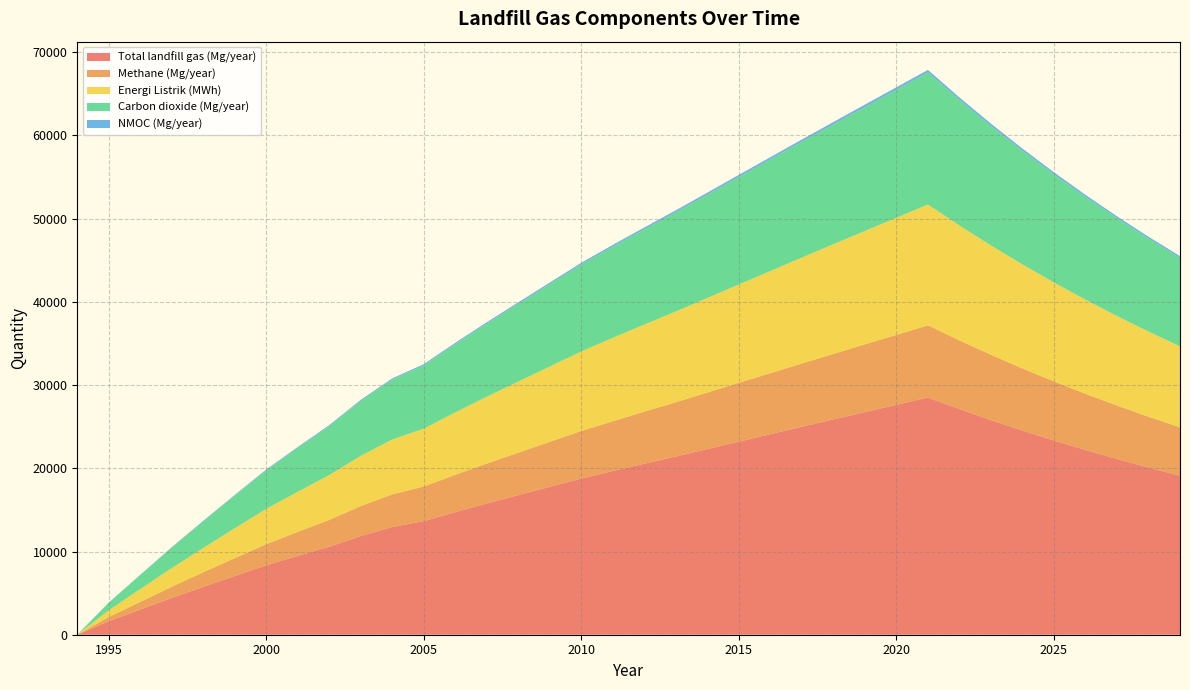

Does the chart have visible grid lines?

Yes